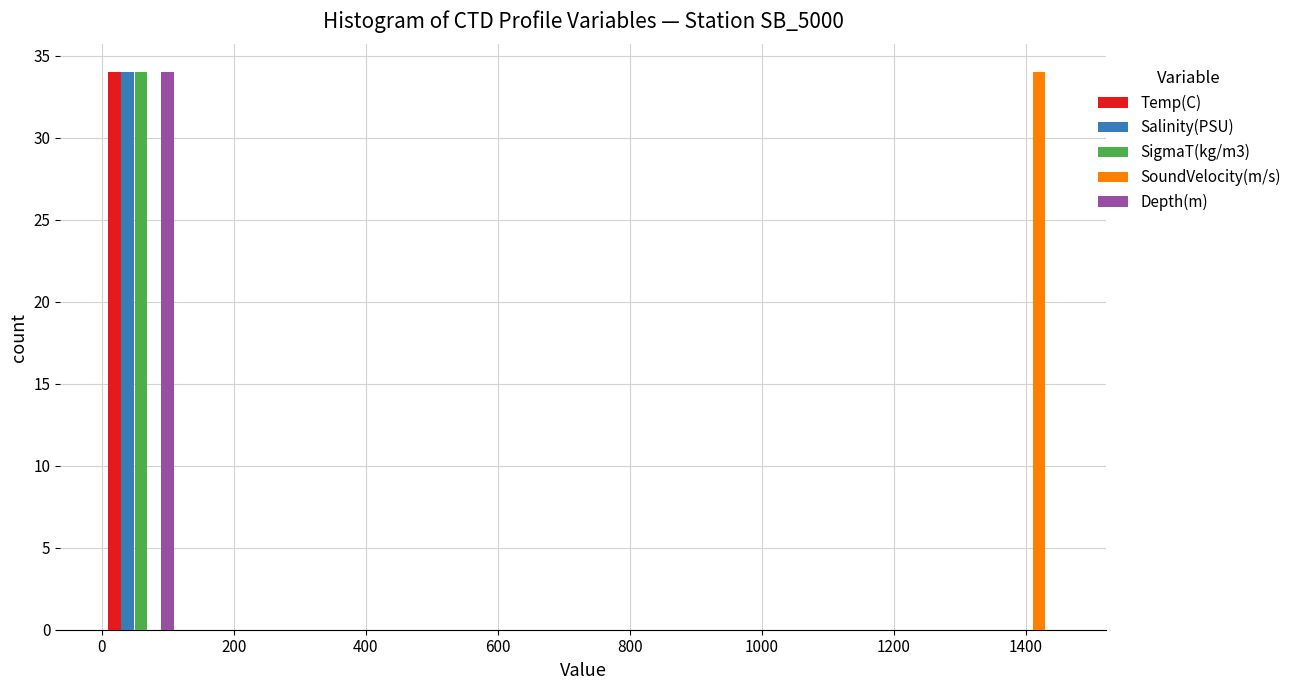

Reading left to right, list every range on the x-axis with the height of the bar of each series over it. Neither the bar edges nor the heights are printed on the chart, so give them approximately, as read against the axes.

0 to 120: Temp(C)=34	Salinity(PSU)=34	SigmaT(kg/m3)=34	SoundVelocity(m/s)=0	Depth(m)=34
120 to 240: Temp(C)=0	Salinity(PSU)=0	SigmaT(kg/m3)=0	SoundVelocity(m/s)=0	Depth(m)=0
240 to 360: Temp(C)=0	Salinity(PSU)=0	SigmaT(kg/m3)=0	SoundVelocity(m/s)=0	Depth(m)=0
360 to 480: Temp(C)=0	Salinity(PSU)=0	SigmaT(kg/m3)=0	SoundVelocity(m/s)=0	Depth(m)=0
480 to 600: Temp(C)=0	Salinity(PSU)=0	SigmaT(kg/m3)=0	SoundVelocity(m/s)=0	Depth(m)=0
600 to 720: Temp(C)=0	Salinity(PSU)=0	SigmaT(kg/m3)=0	SoundVelocity(m/s)=0	Depth(m)=0
720 to 860: Temp(C)=0	Salinity(PSU)=0	SigmaT(kg/m3)=0	SoundVelocity(m/s)=0	Depth(m)=0
860 to 980: Temp(C)=0	Salinity(PSU)=0	SigmaT(kg/m3)=0	SoundVelocity(m/s)=0	Depth(m)=0
980 to 1100: Temp(C)=0	Salinity(PSU)=0	SigmaT(kg/m3)=0	SoundVelocity(m/s)=0	Depth(m)=0
1100 to 1220: Temp(C)=0	Salinity(PSU)=0	SigmaT(kg/m3)=0	SoundVelocity(m/s)=0	Depth(m)=0
1220 to 1340: Temp(C)=0	Salinity(PSU)=0	SigmaT(kg/m3)=0	SoundVelocity(m/s)=0	Depth(m)=0
1340 to 1460: Temp(C)=0	Salinity(PSU)=0	SigmaT(kg/m3)=0	SoundVelocity(m/s)=34	Depth(m)=0